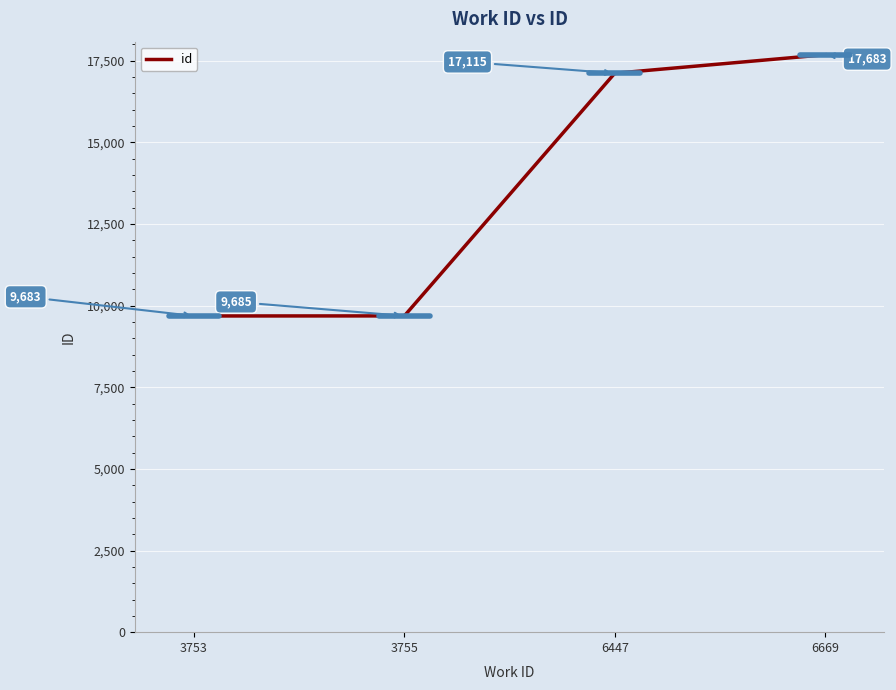

What is the greatest value displayed?

17683.0